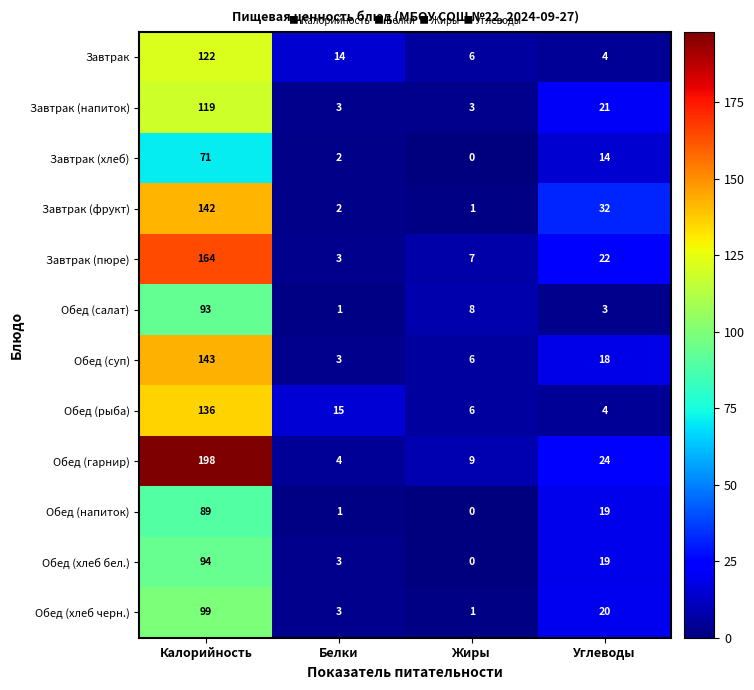

The Обед (напиток) series shows 48 at Калорийность. True or false?

False